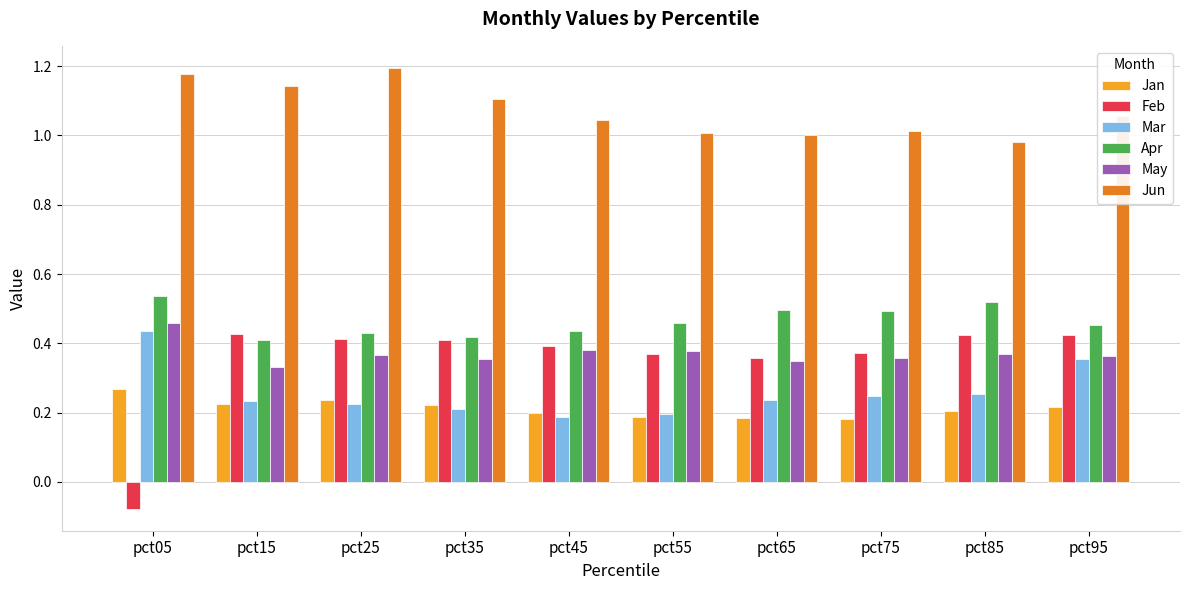

True or false: Jun has a value of 0.5 at pct25.

False